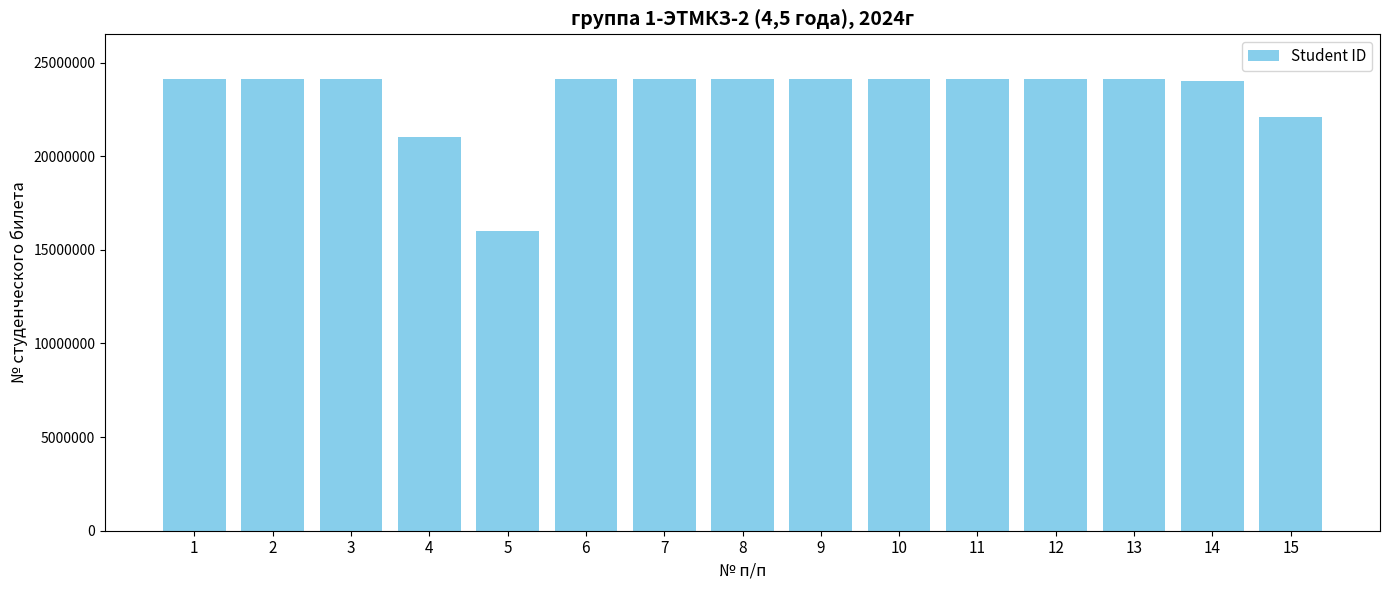

What is the difference between the values at 4 and 5?

4997466